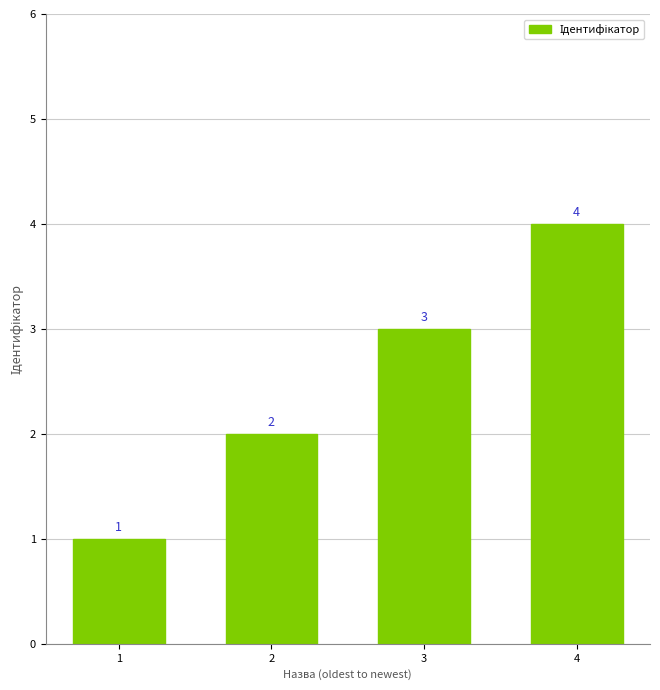

At which category does the chart reach its peak across all series?

4